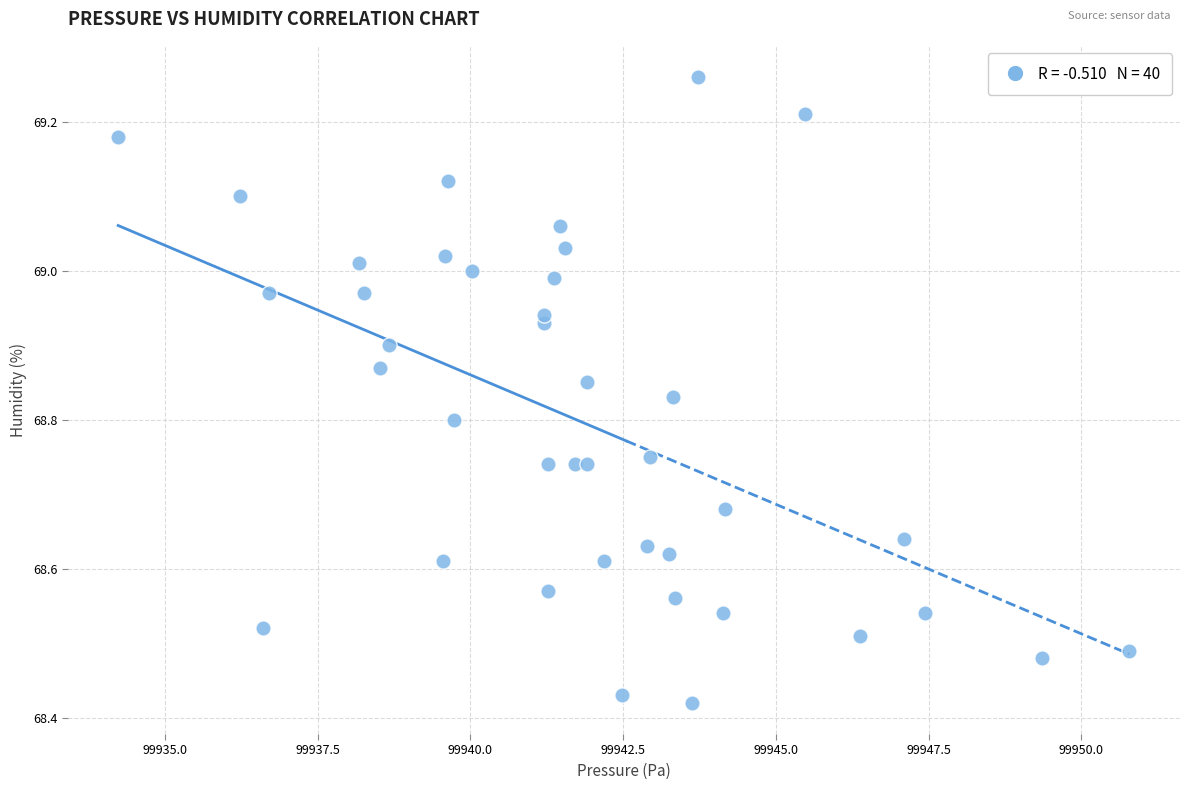

What is the range of Y values (max minus min)?

0.8